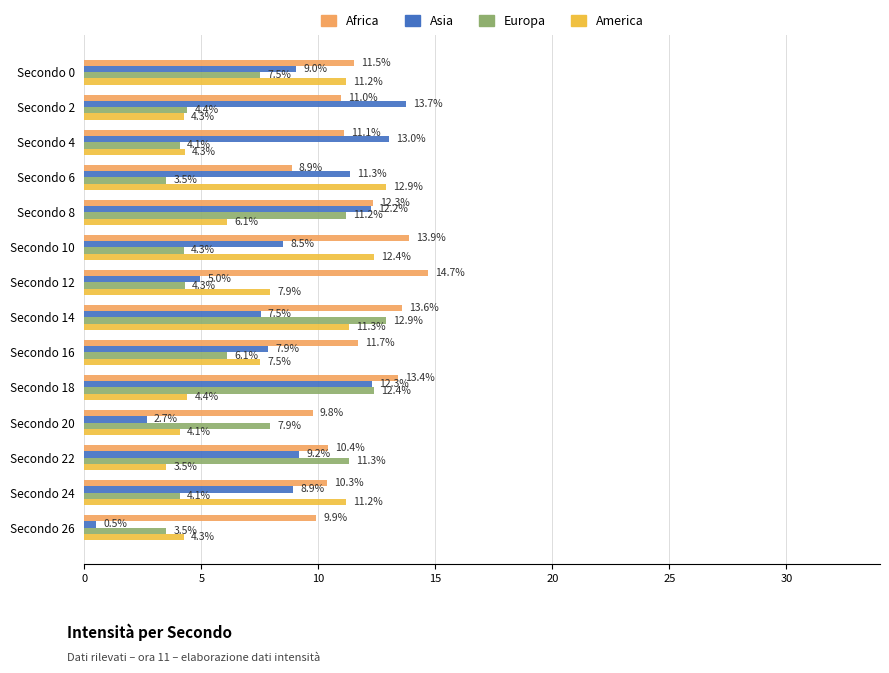

Rank the series at Secondo 18 from lowest to highest value.

America, Asia, Europa, Africa